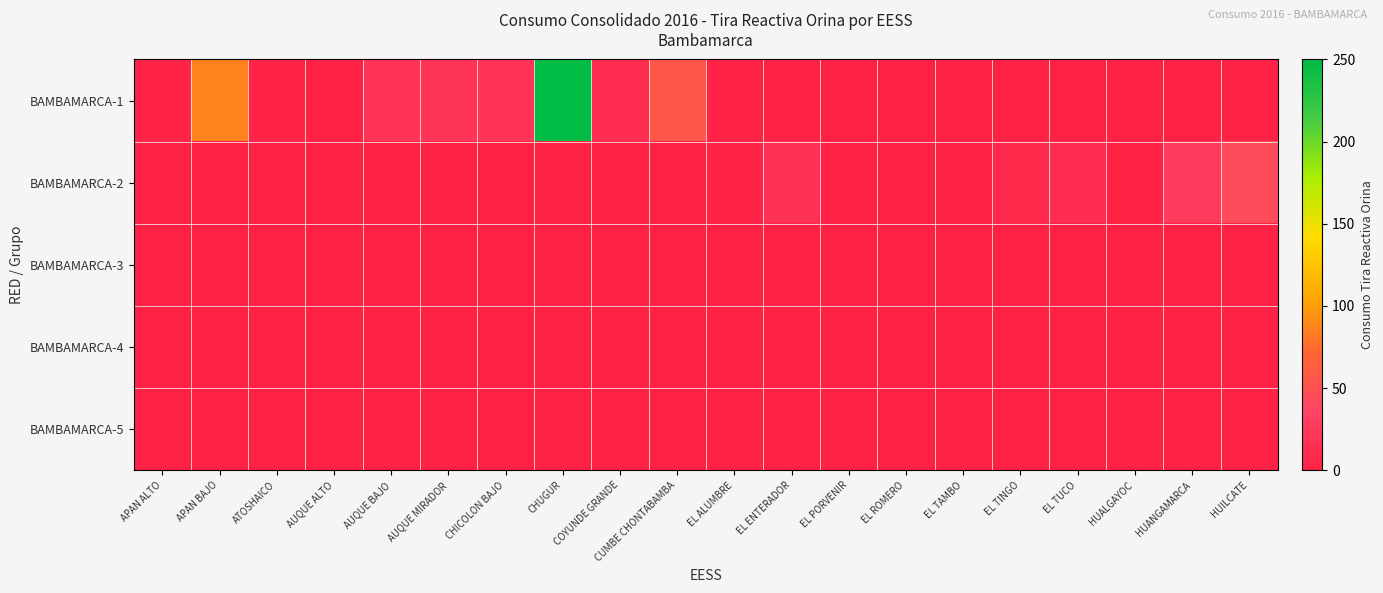

List the series in order of their peak value, highest first.

BAMBAMARCA-1, BAMBAMARCA-2, BAMBAMARCA-3, BAMBAMARCA-4, BAMBAMARCA-5